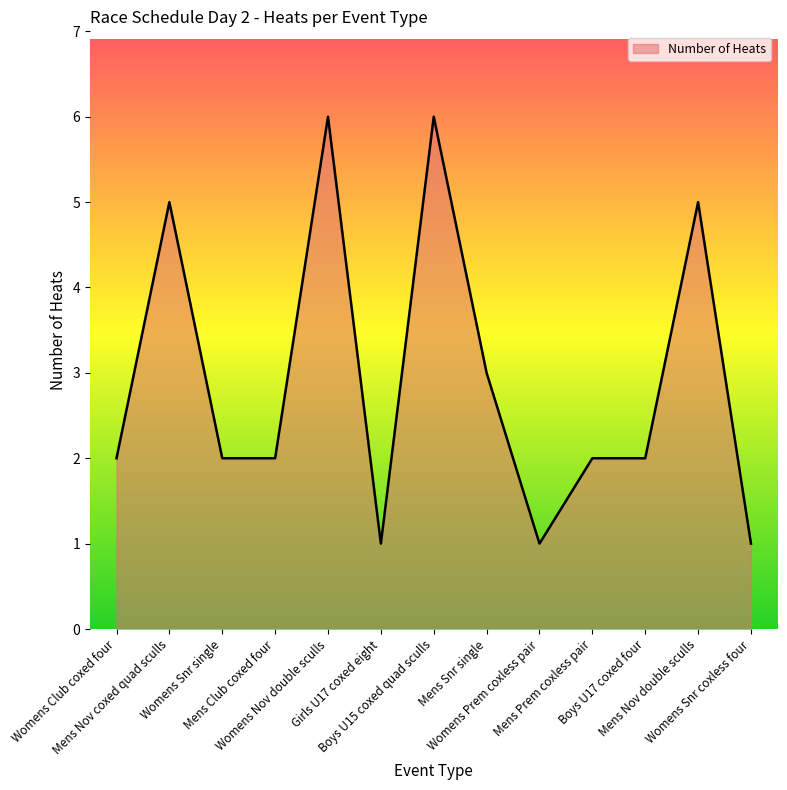

What is the difference between the maximum and minimum values?

5